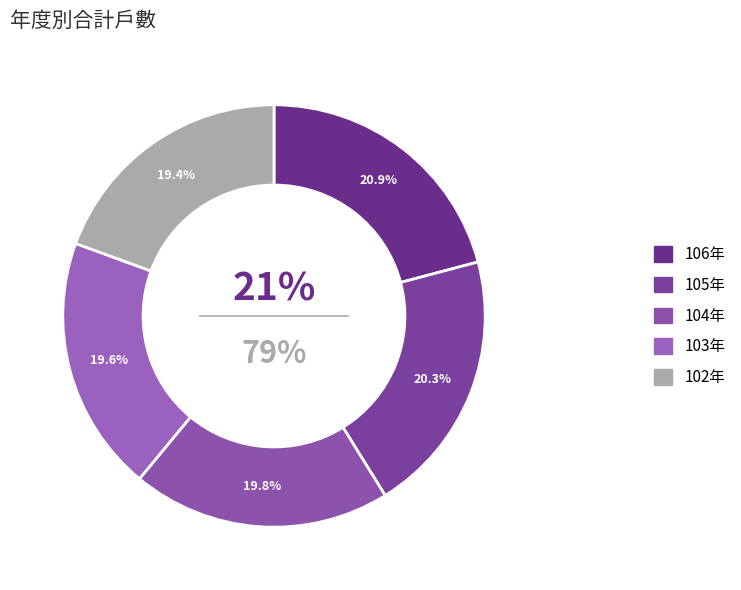

Does 104年 represent more than half of the total?

No